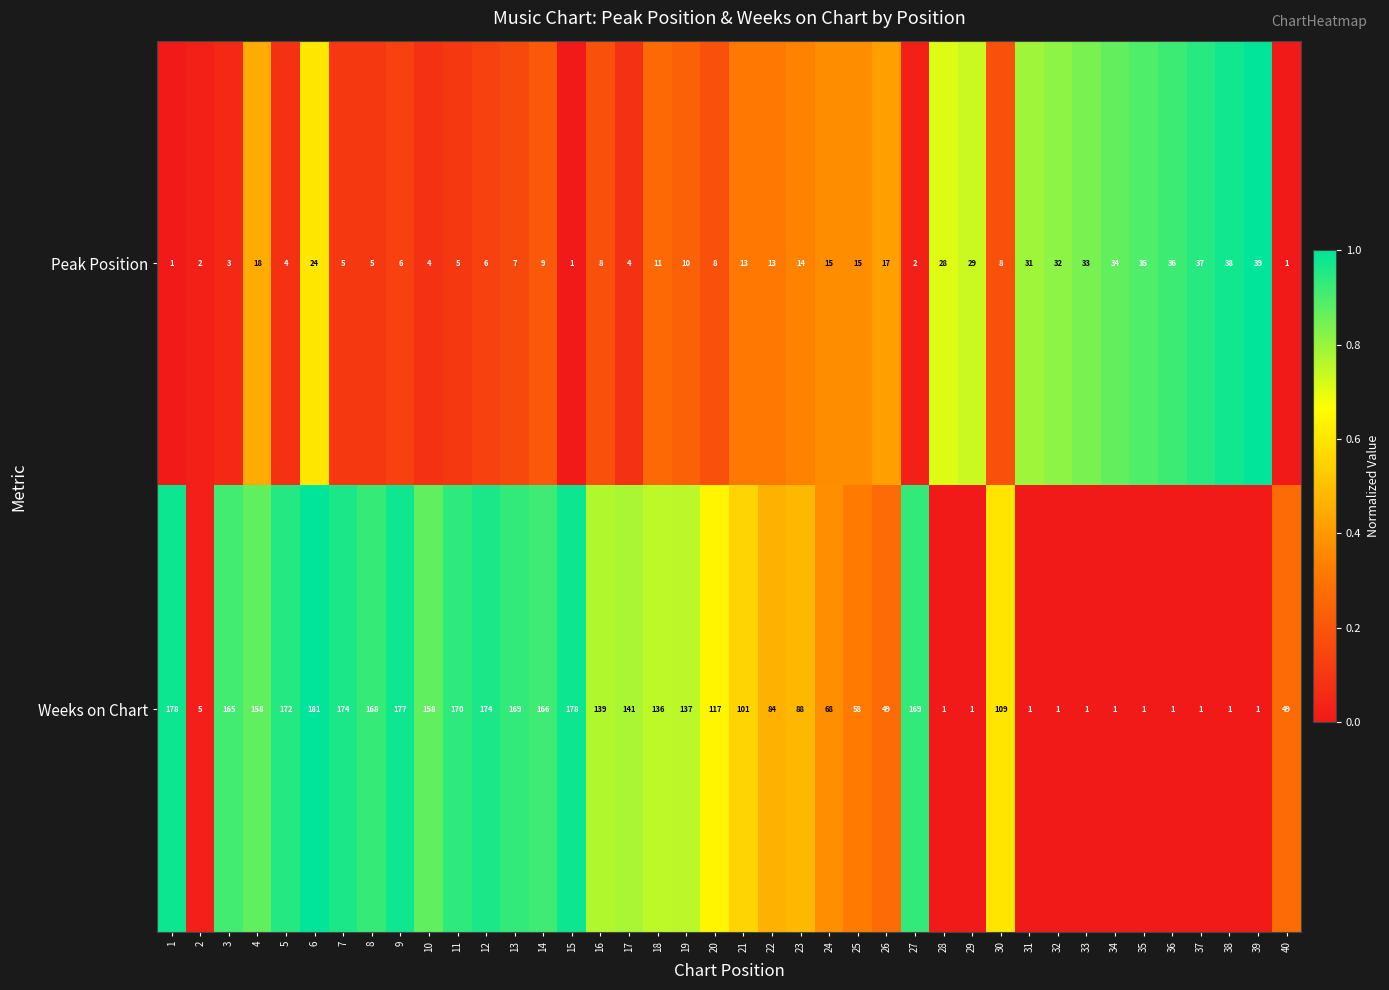

What is the sum of the Weeks on Chart values at 27 and 32?

170